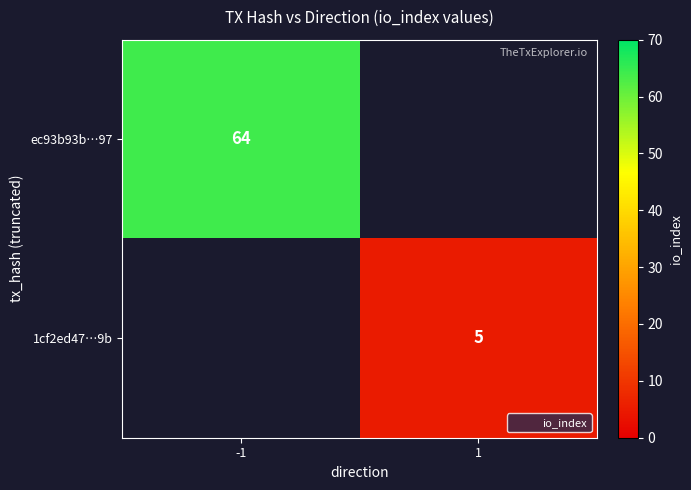

Which category has the highest value across all series?

-1